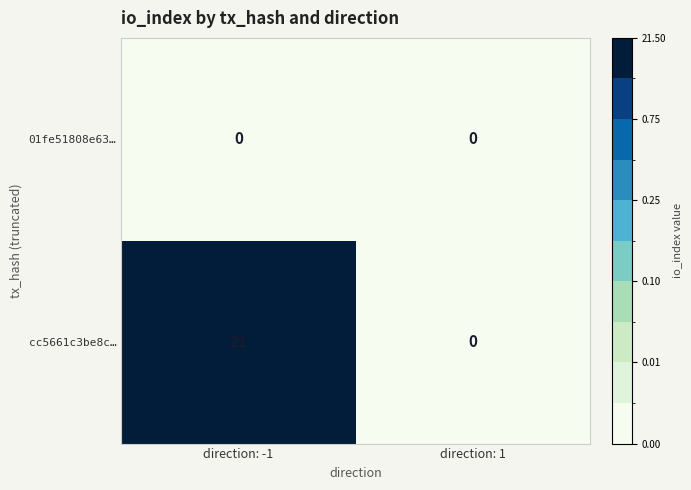

Reading left to right, transcribe all the data shown in this chart.

01fe51808e63…: direction: -1=0	direction: 1=0
cc5661c3be8c…: direction: -1=21	direction: 1=0